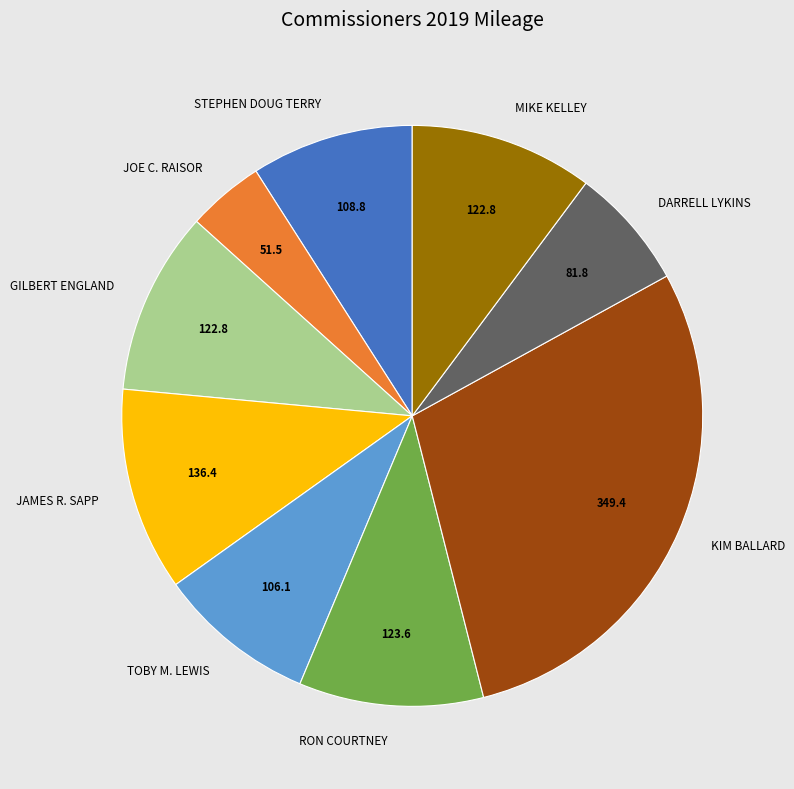

How many slices are in this pie chart?

9